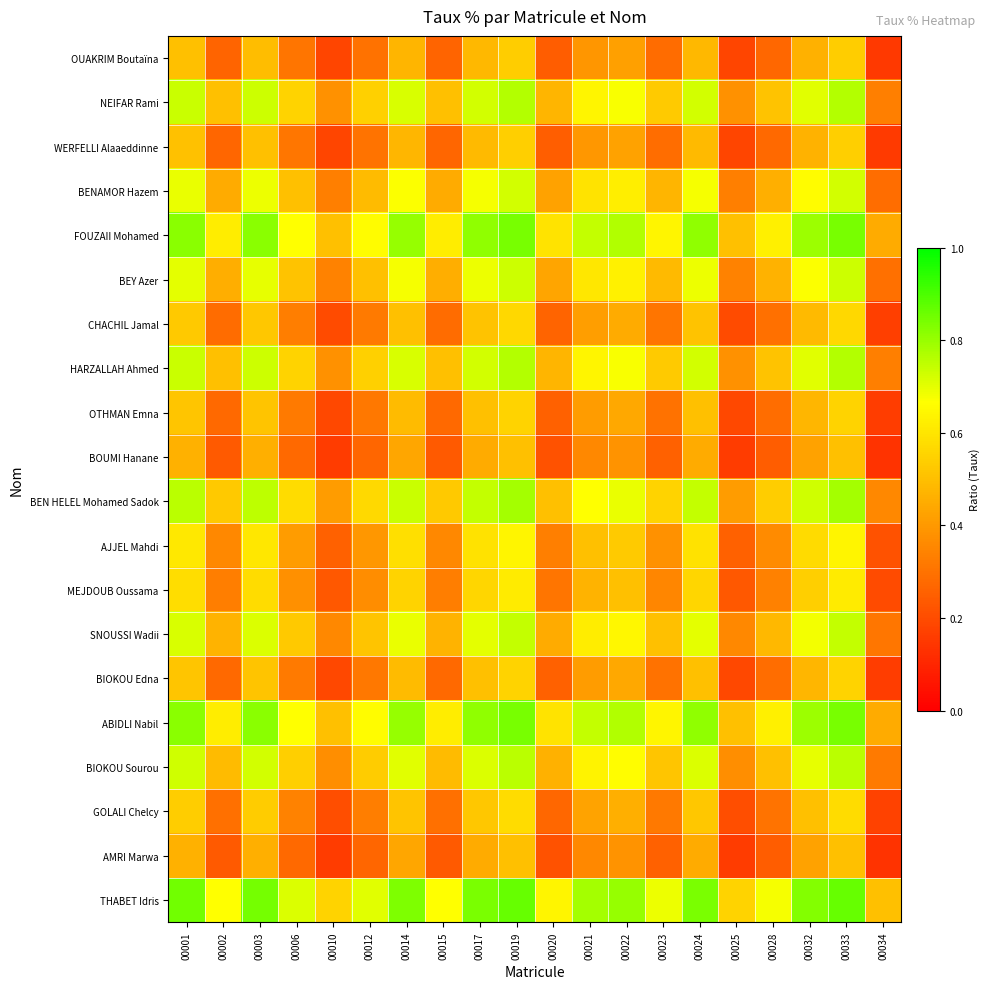

Reading left to right, list all the values displayed in this chart.

OUAKRIM Boutaïna: 00001=0.5	00002=0.3	00003=0.5	00006=0.3	00010=0.2	00012=0.3	00014=0.5	00015=0.3	00017=0.5	00019=0.5	00020=0.2	00021=0.4	00022=0.4	00023=0.3	00024=0.5	00025=0.2	00028=0.3	00032=0.5	00033=0.5	00034=0.2
NEIFAR Rami: 00001=0.7	00002=0.5	00003=0.7	00006=0.6	00010=0.4	00012=0.5	00014=0.7	00015=0.5	00017=0.7	00019=0.8	00020=0.5	00021=0.6	00022=0.7	00023=0.5	00024=0.7	00025=0.4	00028=0.5	00032=0.7	00033=0.8	00034=0.3
WERFELLI Alaaeddinne: 00001=0.5	00002=0.3	00003=0.5	00006=0.3	00010=0.2	00012=0.3	00014=0.5	00015=0.3	00017=0.5	00019=0.5	00020=0.2	00021=0.4	00022=0.4	00023=0.3	00024=0.5	00025=0.2	00028=0.3	00032=0.5	00033=0.5	00034=0.2
BENAMOR Hazem: 00001=0.7	00002=0.4	00003=0.7	00006=0.5	00010=0.3	00012=0.5	00014=0.7	00015=0.4	00017=0.7	00019=0.7	00020=0.4	00021=0.6	00022=0.6	00023=0.5	00024=0.7	00025=0.3	00028=0.5	00032=0.7	00033=0.7	00034=0.3
FOUZAII Mohamed: 00001=0.8	00002=0.6	00003=0.8	00006=0.7	00010=0.5	00012=0.7	00014=0.8	00015=0.6	00017=0.8	00019=0.8	00020=0.6	00021=0.7	00022=0.8	00023=0.6	00024=0.8	00025=0.5	00028=0.6	00032=0.8	00033=0.8	00034=0.4
BEY Azer: 00001=0.7	00002=0.5	00003=0.7	00006=0.5	00010=0.3	00012=0.5	00014=0.7	00015=0.5	00017=0.7	00019=0.7	00020=0.4	00021=0.6	00022=0.6	00023=0.5	00024=0.7	00025=0.3	00028=0.5	00032=0.7	00033=0.7	00034=0.3
CHACHIL Jamal: 00001=0.5	00002=0.3	00003=0.5	00006=0.3	00010=0.2	00012=0.3	00014=0.5	00015=0.3	00017=0.5	00019=0.6	00020=0.3	00021=0.4	00022=0.4	00023=0.3	00024=0.5	00025=0.2	00028=0.3	00032=0.5	00033=0.6	00034=0.2
HARZALLAH Ahmed: 00001=0.7	00002=0.5	00003=0.7	00006=0.6	00010=0.4	00012=0.5	00014=0.7	00015=0.5	00017=0.7	00019=0.8	00020=0.5	00021=0.6	00022=0.7	00023=0.5	00024=0.7	00025=0.4	00028=0.5	00032=0.7	00033=0.8	00034=0.3
OTHMAN Emna: 00001=0.5	00002=0.3	00003=0.5	00006=0.3	00010=0.2	00012=0.3	00014=0.5	00015=0.3	00017=0.5	00019=0.6	00020=0.3	00021=0.4	00022=0.4	00023=0.3	00024=0.5	00025=0.2	00028=0.3	00032=0.5	00033=0.6	00034=0.2
BOUMI Hanane: 00001=0.5	00002=0.2	00003=0.5	00006=0.3	00010=0.2	00012=0.3	00014=0.4	00015=0.2	00017=0.4	00019=0.5	00020=0.2	00021=0.4	00022=0.4	00023=0.3	00024=0.4	00025=0.2	00028=0.2	00032=0.4	00033=0.5	00034=0.1
BEN HELEL Mohamed Sadok: 00001=0.8	00002=0.5	00003=0.8	00006=0.6	00010=0.4	00012=0.6	00014=0.7	00015=0.5	00017=0.7	00019=0.8	00020=0.5	00021=0.7	00022=0.7	00023=0.6	00024=0.7	00025=0.4	00028=0.5	00032=0.7	00033=0.8	00034=0.4
AJJEL Mahdi: 00001=0.6	00002=0.4	00003=0.6	00006=0.4	00010=0.3	00012=0.4	00014=0.6	00015=0.4	00017=0.6	00019=0.6	00020=0.3	00021=0.5	00022=0.5	00023=0.4	00024=0.6	00025=0.3	00028=0.4	00032=0.6	00033=0.6	00034=0.2
MEJDOUB Oussama: 00001=0.6	00002=0.3	00003=0.6	00006=0.4	00010=0.2	00012=0.4	00014=0.6	00015=0.3	00017=0.6	00019=0.6	00020=0.3	00021=0.5	00022=0.5	00023=0.4	00024=0.6	00025=0.2	00028=0.3	00032=0.5	00033=0.6	00034=0.2
SNOUSSI Wadii: 00001=0.7	00002=0.5	00003=0.7	00006=0.5	00010=0.4	00012=0.5	00014=0.7	00015=0.5	00017=0.7	00019=0.7	00020=0.4	00021=0.6	00022=0.6	00023=0.5	00024=0.7	00025=0.4	00028=0.5	00032=0.7	00033=0.7	00034=0.3
BIOKOU Edna: 00001=0.5	00002=0.3	00003=0.5	00006=0.3	00010=0.2	00012=0.3	00014=0.5	00015=0.3	00017=0.5	00019=0.6	00020=0.3	00021=0.4	00022=0.4	00023=0.3	00024=0.5	00025=0.2	00028=0.3	00032=0.5	00033=0.6	00034=0.2
ABIDLI Nabil: 00001=0.8	00002=0.6	00003=0.8	00006=0.7	00010=0.5	00012=0.7	00014=0.8	00015=0.6	00017=0.8	00019=0.8	00020=0.6	00021=0.7	00022=0.8	00023=0.6	00024=0.8	00025=0.5	00028=0.6	00032=0.8	00033=0.8	00034=0.4
BIOKOU Sourou: 00001=0.7	00002=0.5	00003=0.7	00006=0.5	00010=0.4	00012=0.5	00014=0.7	00015=0.5	00017=0.7	00019=0.8	00020=0.5	00021=0.6	00022=0.7	00023=0.5	00024=0.7	00025=0.4	00028=0.5	00032=0.7	00033=0.8	00034=0.3
GOLALI Chelcy: 00001=0.5	00002=0.3	00003=0.5	00006=0.3	00010=0.2	00012=0.3	00014=0.5	00015=0.3	00017=0.5	00019=0.6	00020=0.3	00021=0.4	00022=0.5	00023=0.3	00024=0.5	00025=0.2	00028=0.3	00032=0.5	00033=0.6	00034=0.2
AMRI Marwa: 00001=0.5	00002=0.2	00003=0.5	00006=0.3	00010=0.2	00012=0.3	00014=0.4	00015=0.2	00017=0.4	00019=0.5	00020=0.2	00021=0.4	00022=0.4	00023=0.3	00024=0.4	00025=0.2	00028=0.2	00032=0.4	00033=0.5	00034=0.1
THABET Idris: 00001=0.8	00002=0.7	00003=0.8	00006=0.7	00010=0.6	00012=0.7	00014=0.8	00015=0.7	00017=0.8	00019=0.9	00020=0.6	00021=0.8	00022=0.8	00023=0.7	00024=0.8	00025=0.6	00028=0.7	00032=0.8	00033=0.9	00034=0.5